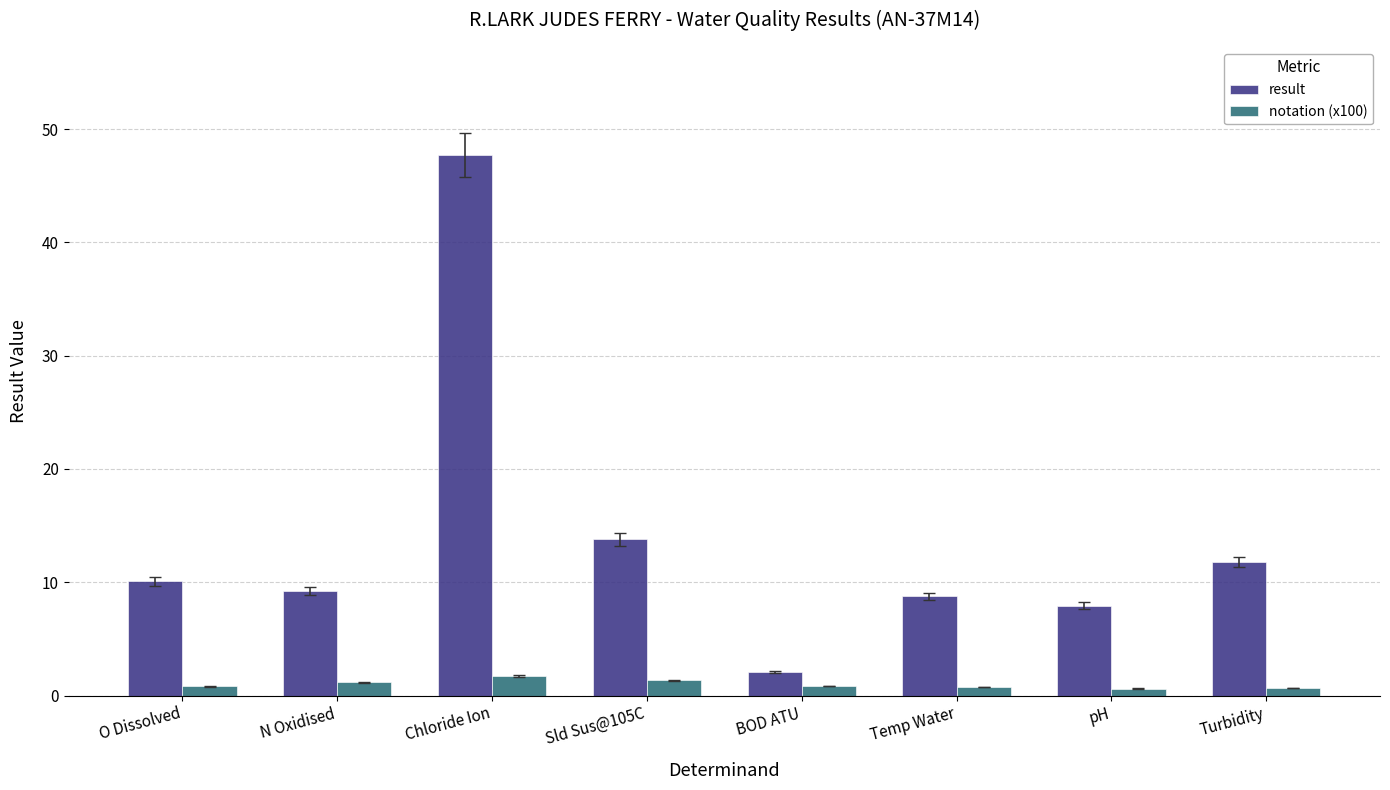

Is the value of result at pH greater than the value of notation (x100) at Chloride Ion?

Yes